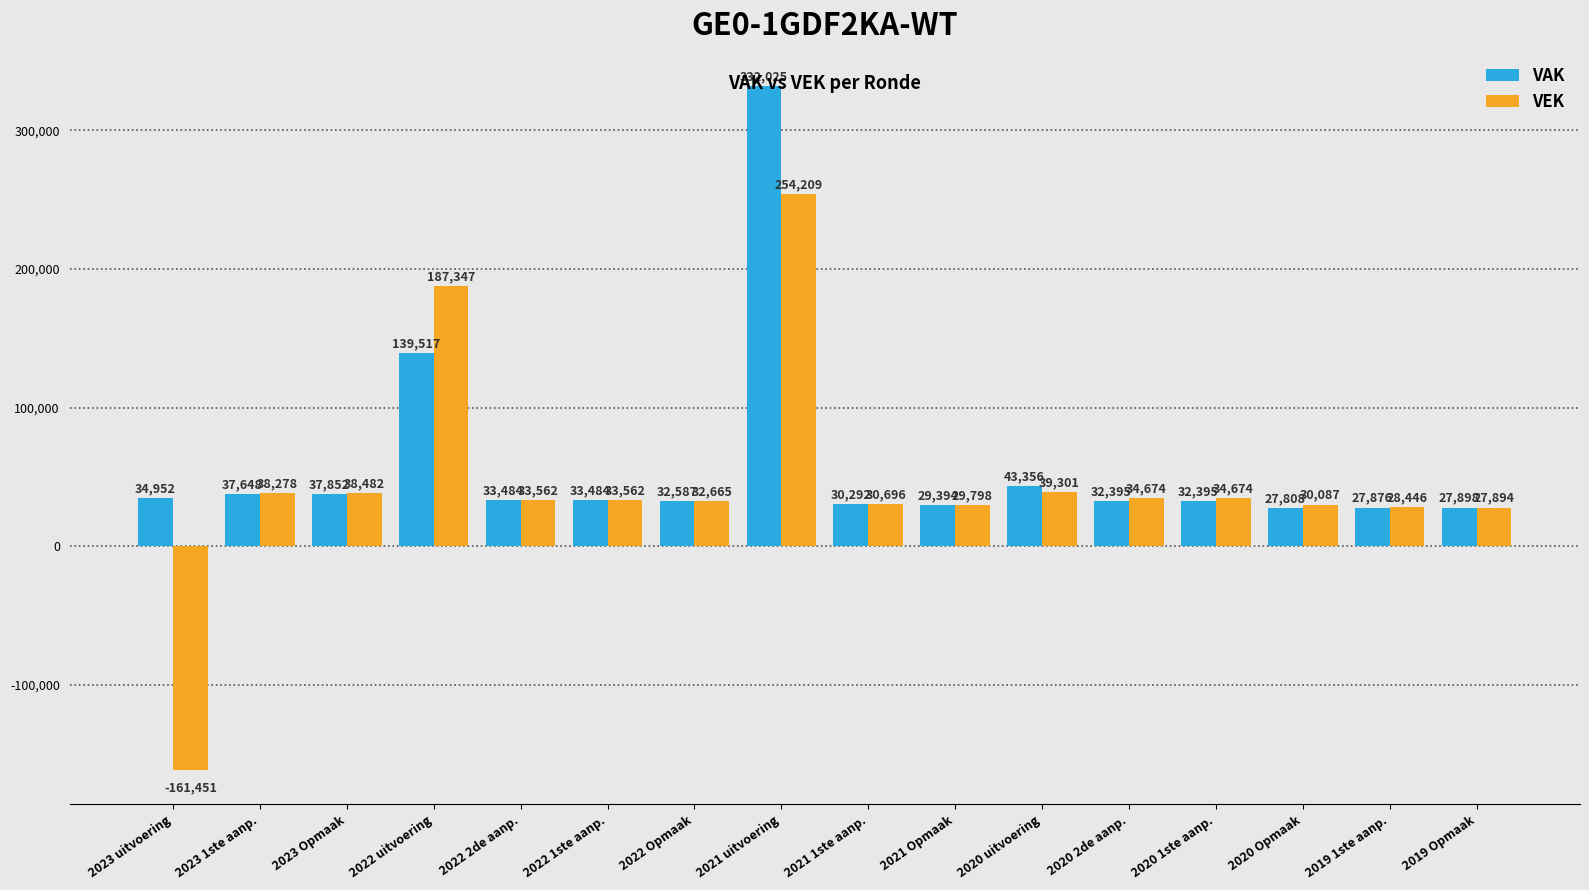

What is the total value across all series at 2021 Opmaak?

59192